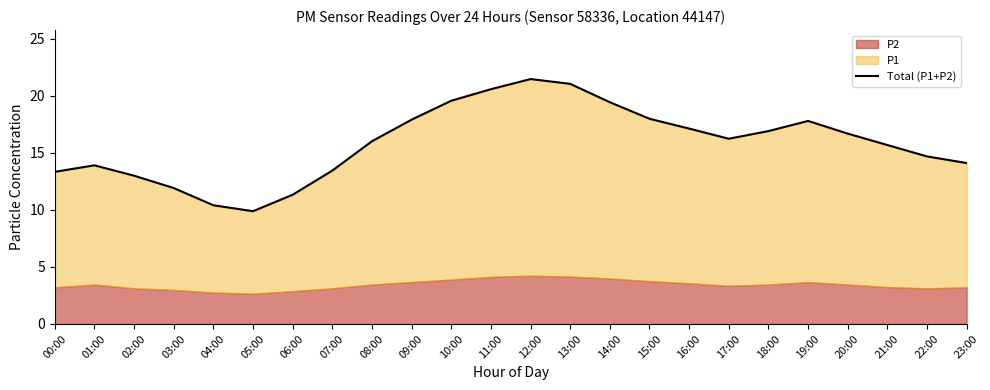

Reading right to left, transcribe all the data shown in this chart.

14.1	14.7	15.7	16.7	17.8	16.9	16.2	17.1	18.0	19.4	21.0	21.5	20.6	19.6	17.9	16.0	13.4	11.3	9.9	10.4	11.9	13.0	13.9	13.3